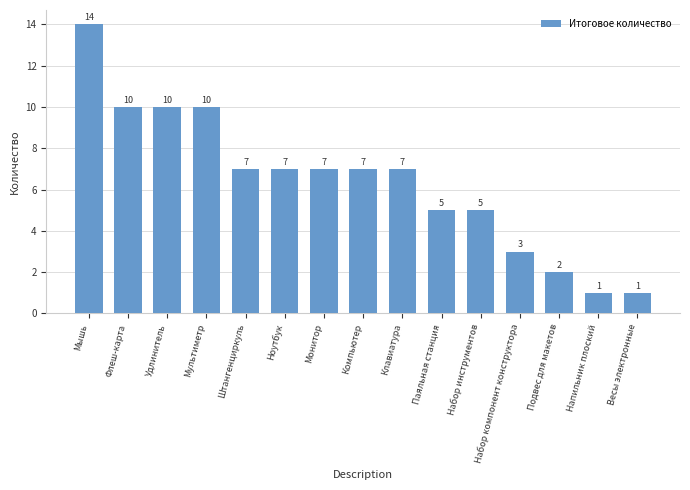

Which has a higher value, Паяльная станция or Мышь?

Мышь